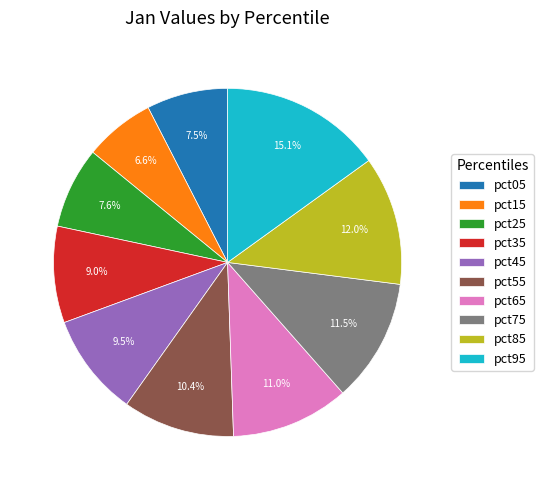

Between pct15 and pct75, which is larger?

pct75